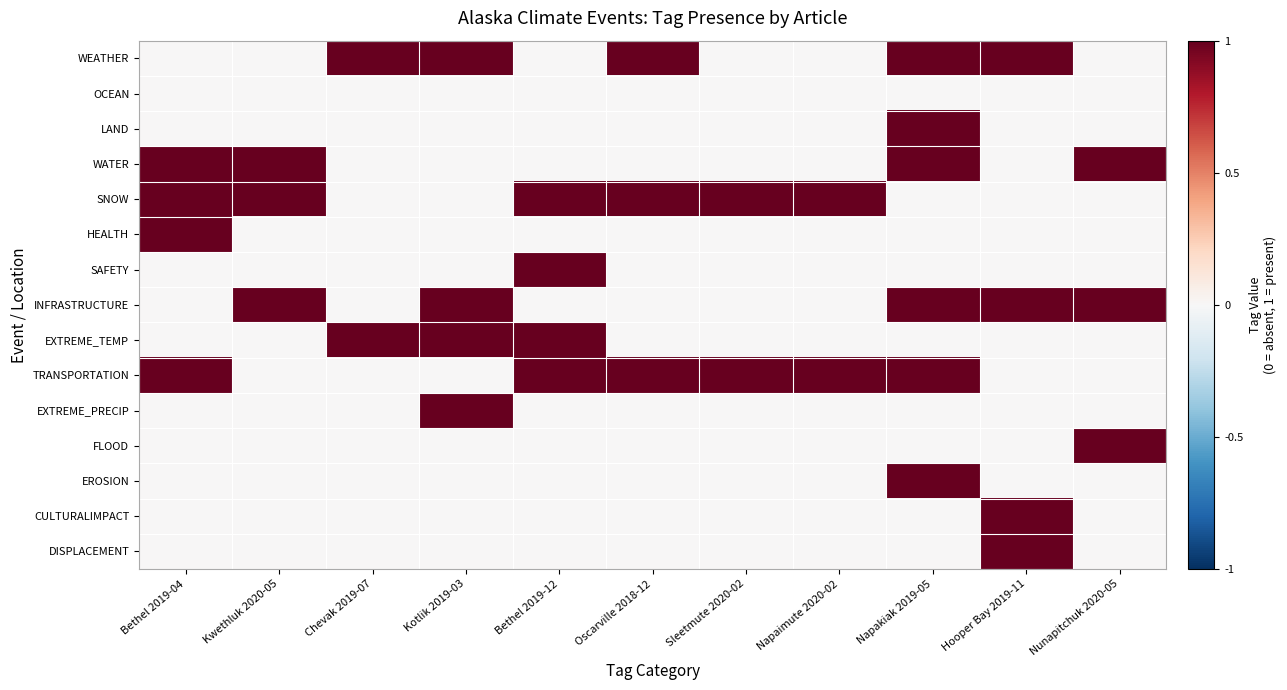

Which series has the largest range (max minus min)?

WEATHER